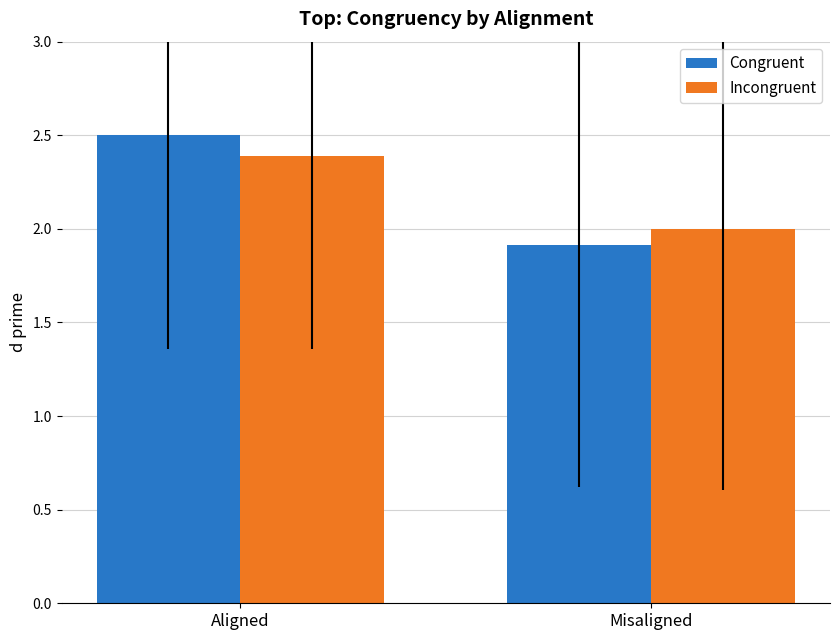

How many data points in Congruent are less than 2?

1